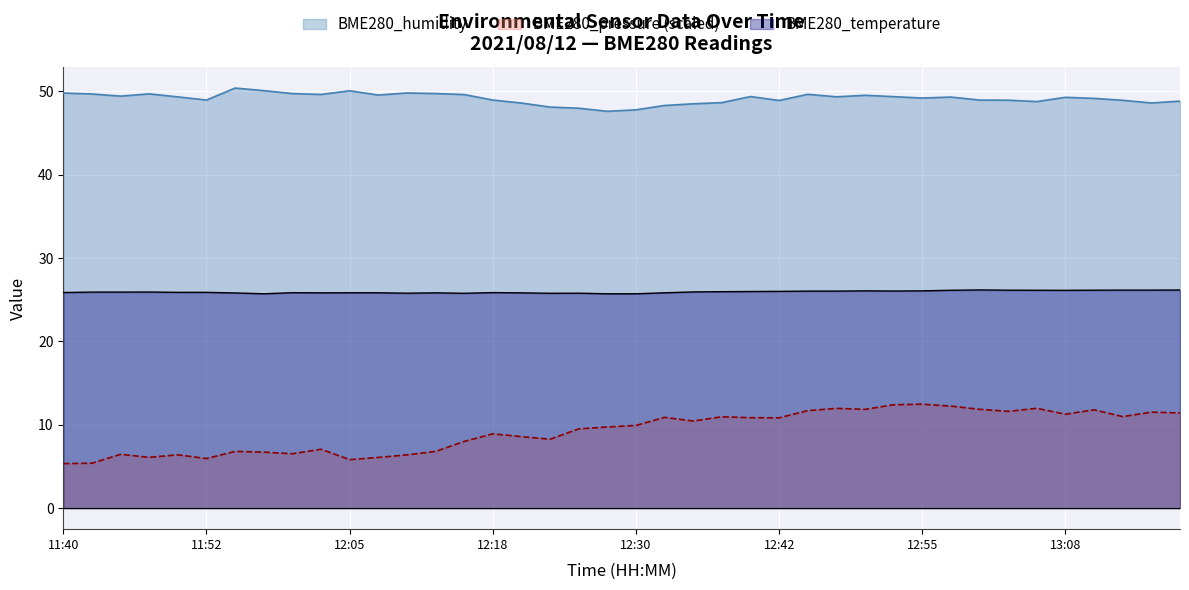

True or false: BME280_humidity has a value of 26.5 at 13:15.

False